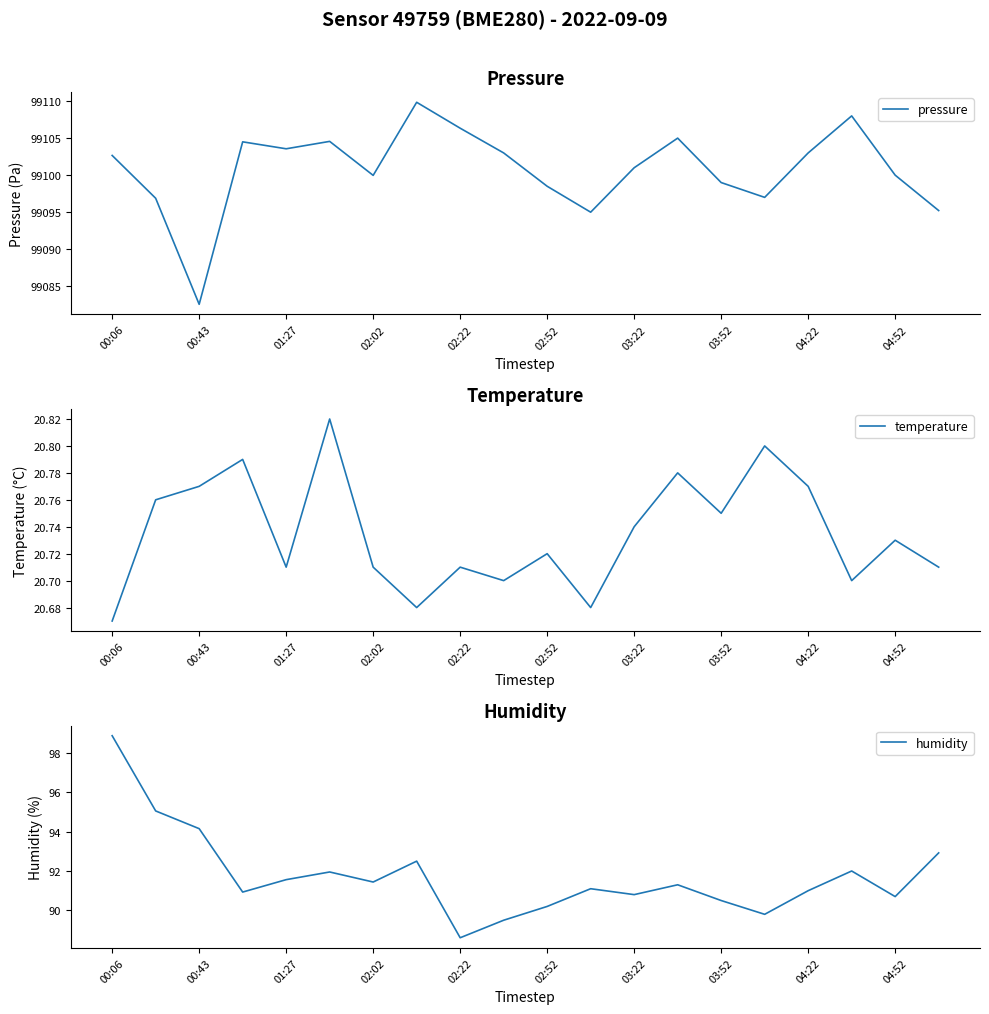

In pressure, how many points are higher than both neighbors (excluding endpoints)?

5